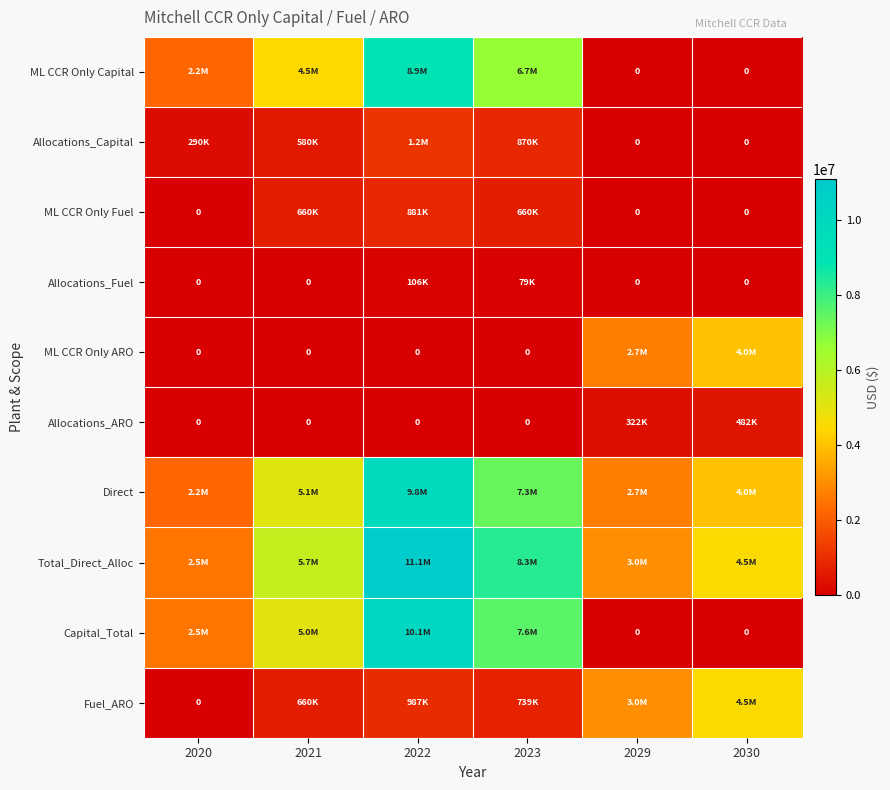

Rank the series by their maximum value, from highest to lowest.

Total_Direct_Alloc, Capital_Total, Direct, ML CCR Only Capital, Fuel_ARO, ML CCR Only ARO, Allocations_Capital, ML CCR Only Fuel, Allocations_ARO, Allocations_Fuel